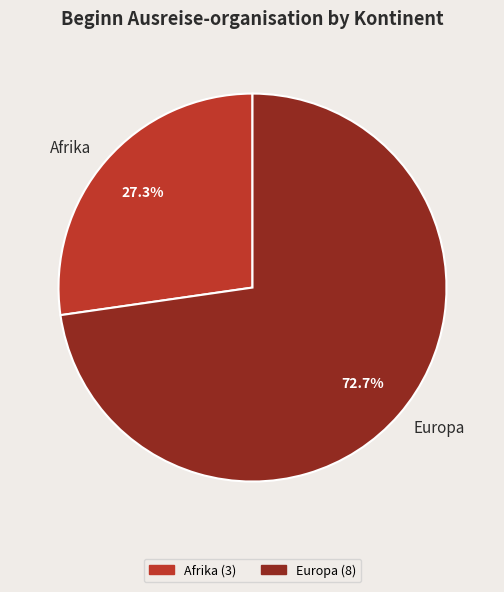

How many segments does this pie chart have?

2